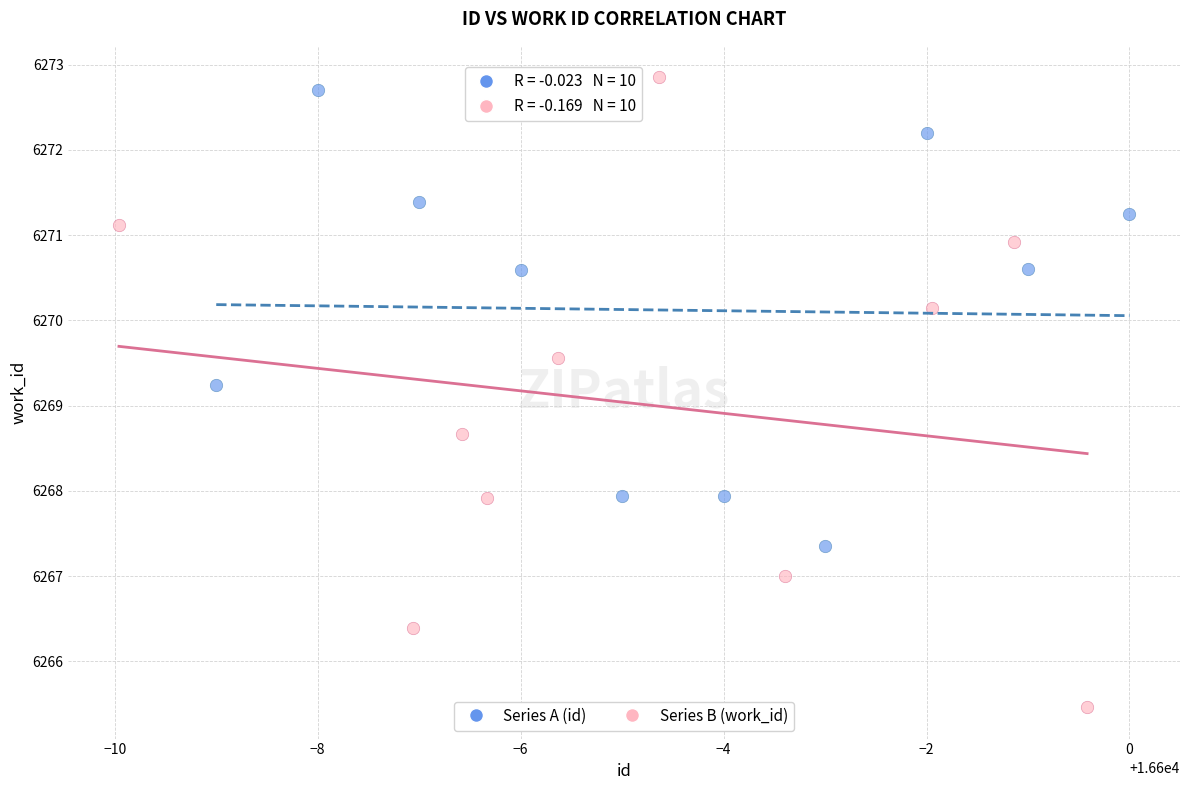

Which series contains the lowest Y value?

Series B (work_id)